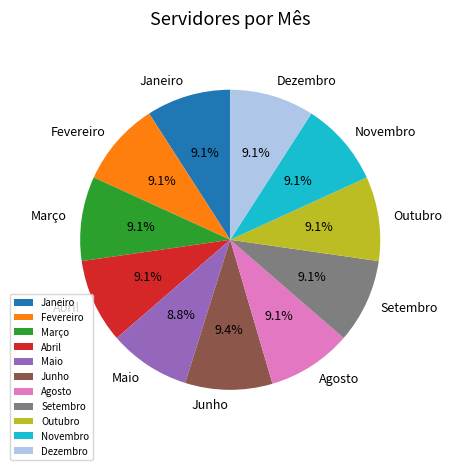

True or false: Maio accounts for 9% of the total.

True